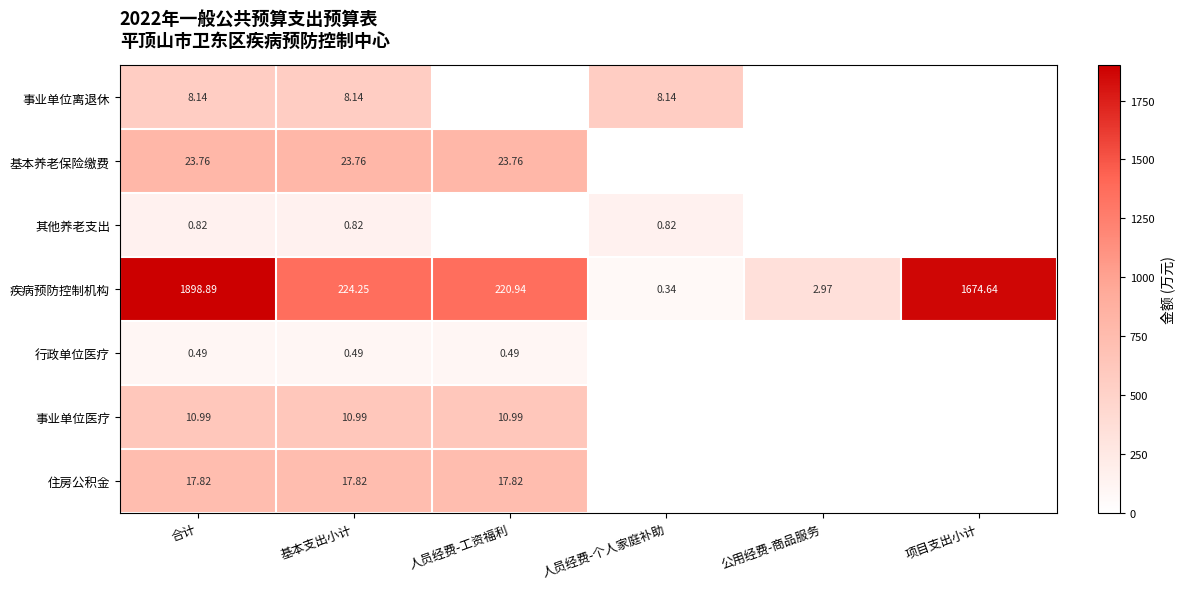

The value of 住房公积金 at 公用经费-商品服务 is -1.8. True or false?

False